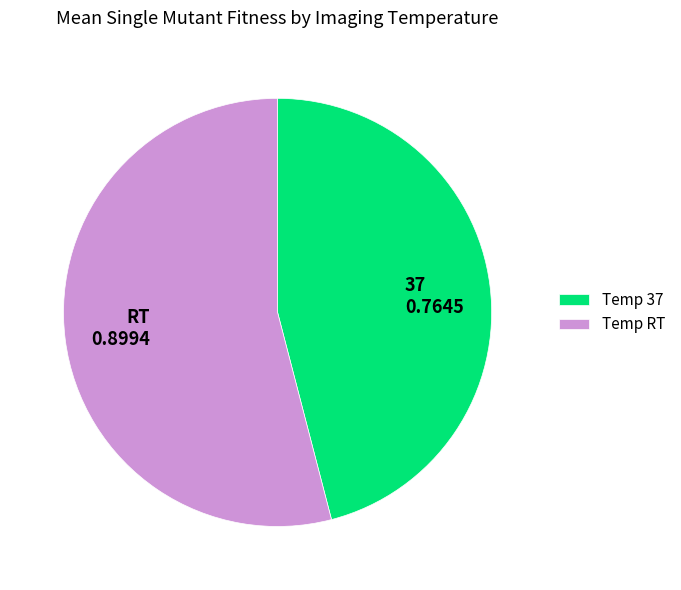

The RT 0.8994 slice represents 44% of the pie. True or false?

False